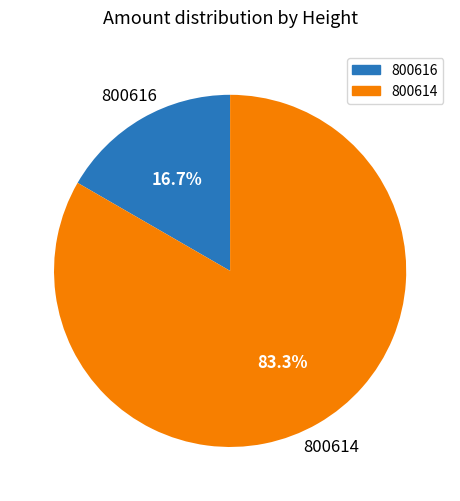

Does 800614 account for over 50% of the chart?

Yes